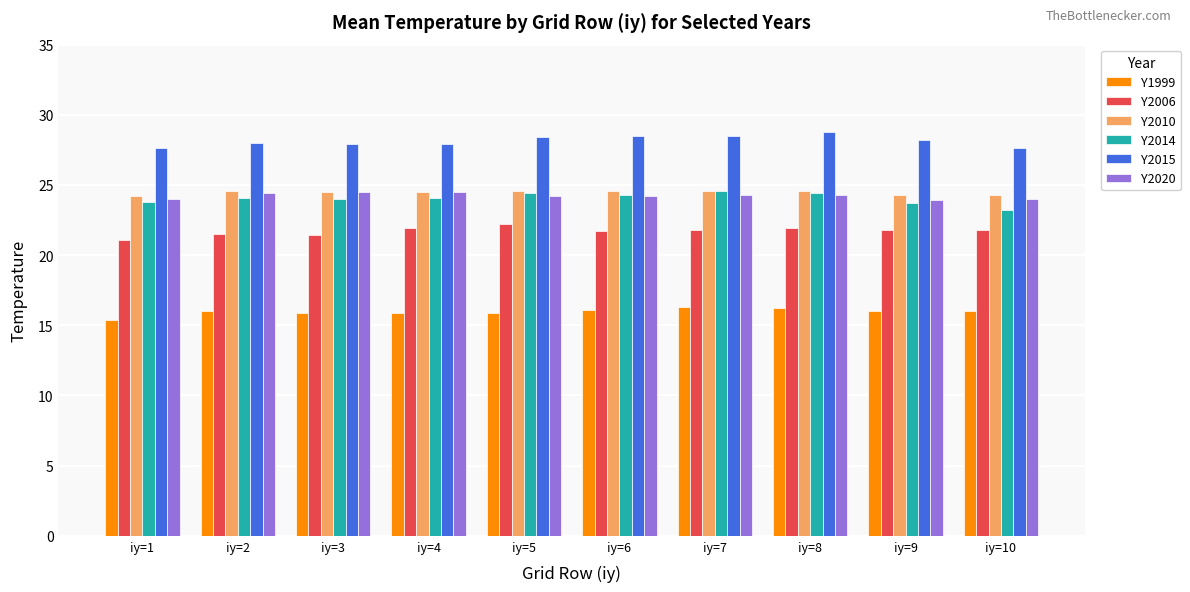

What are all the series names shown in the legend?

Y1999, Y2006, Y2010, Y2014, Y2015, Y2020